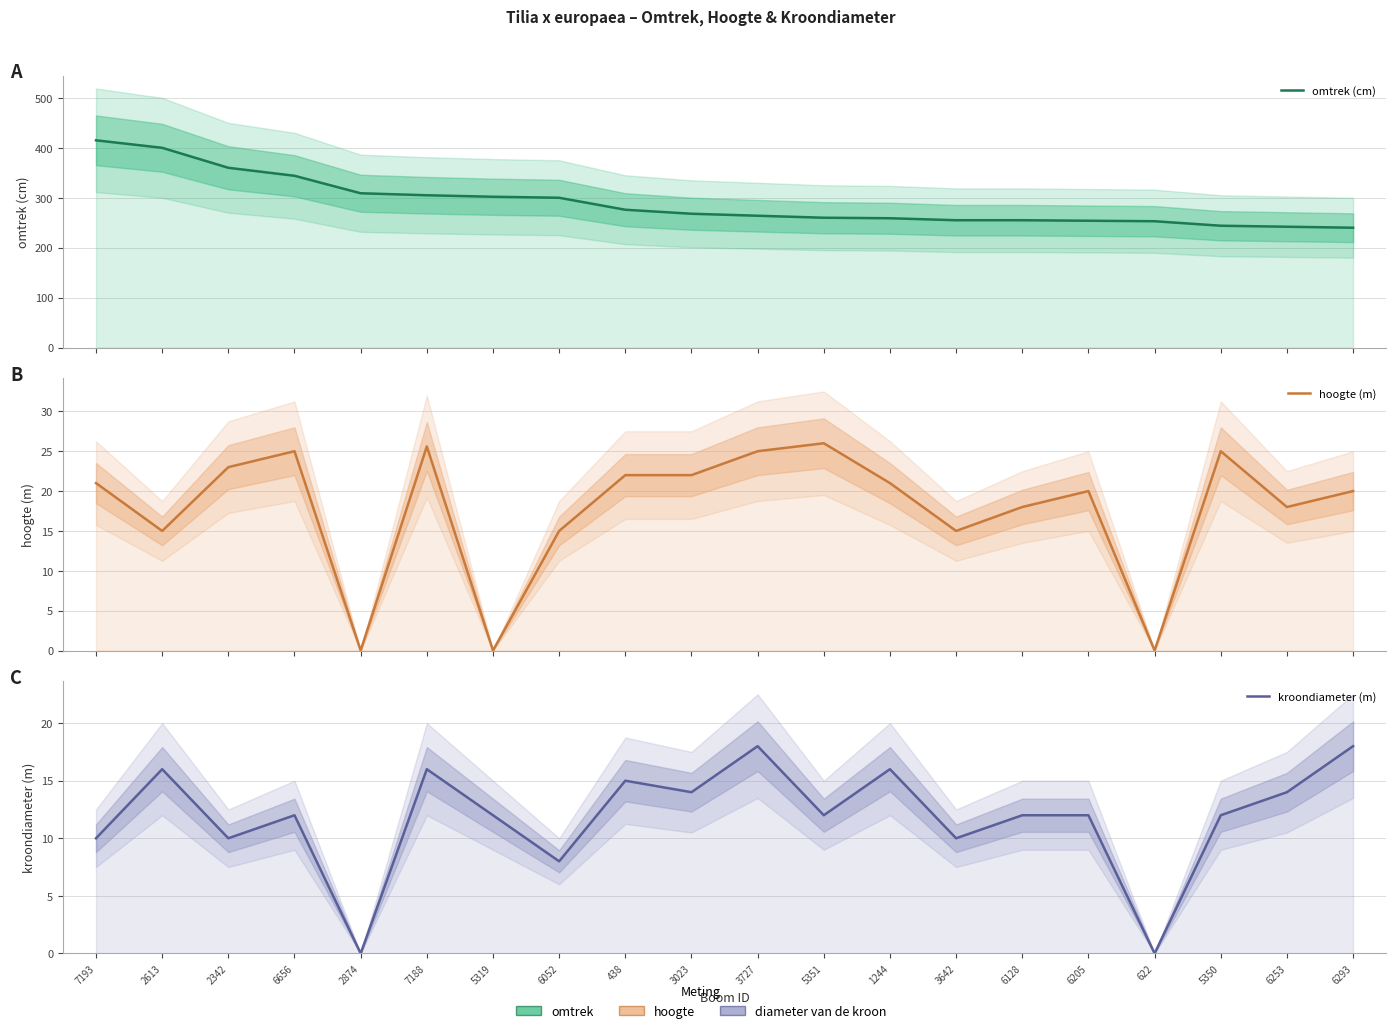

After their last crossing, which series has the higher values: kroondiameter (m) or hoogte (m)?

hoogte (m)